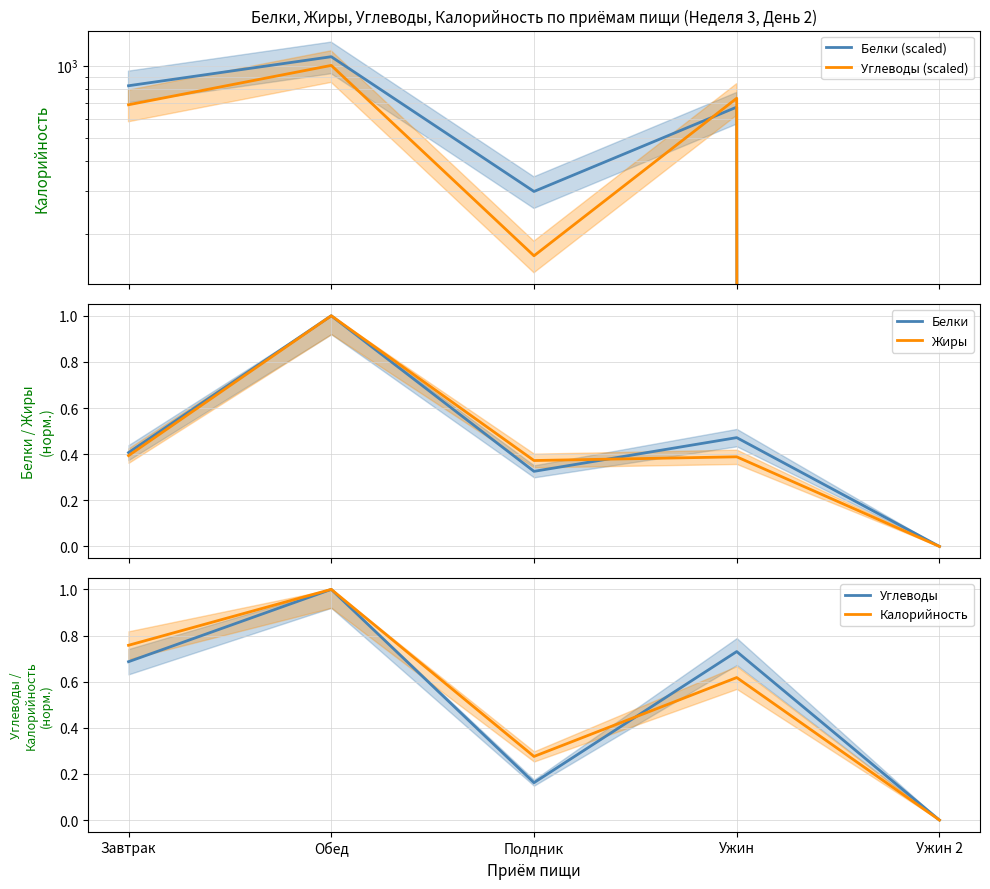

How many values in the Калорийность series exceed 0?

4